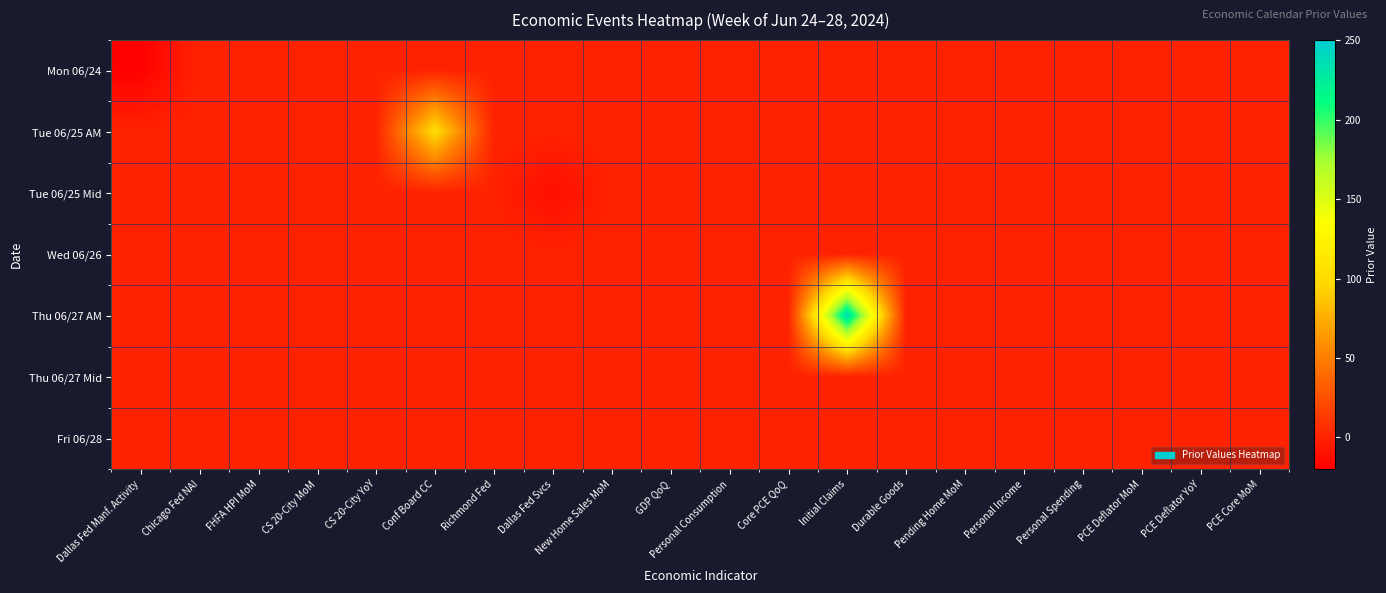

What is the total value across all series at Conf Board CC?

102.0